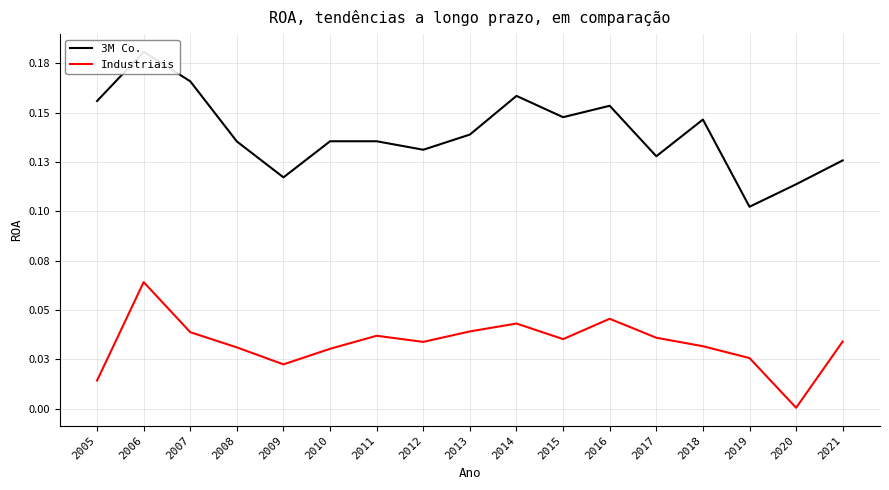

What is the highest value of the Industriais series?

0.1